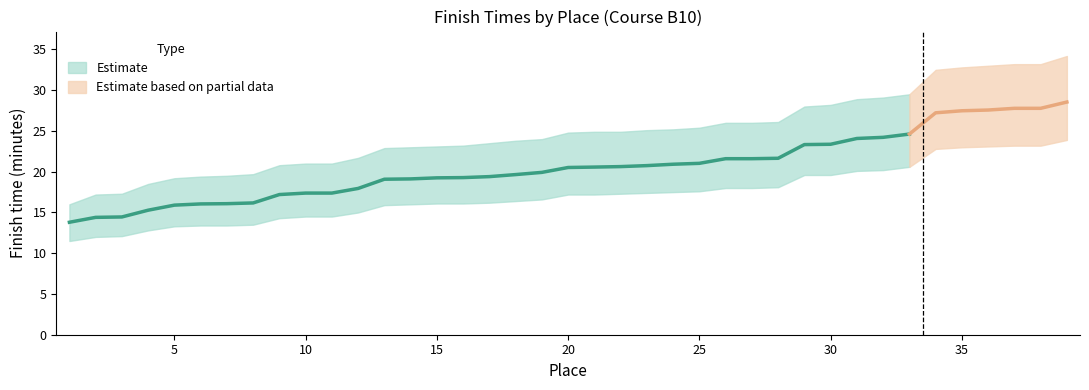

How many categories are shown in the chart?

39